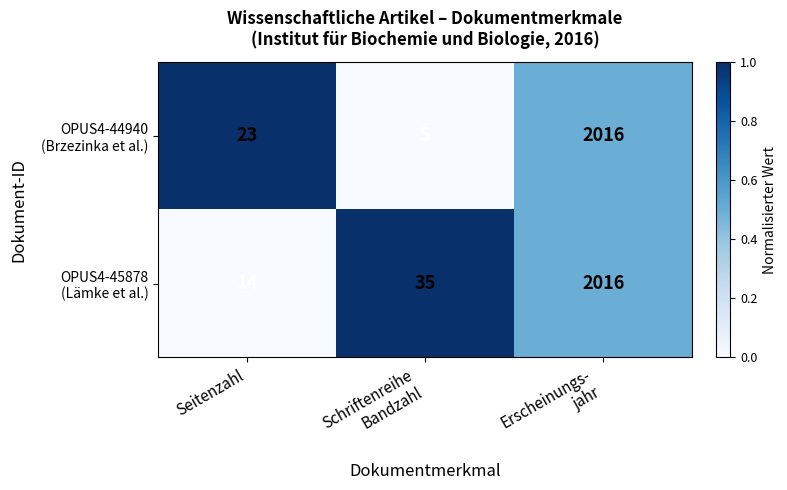

How many data points does each series have?

3